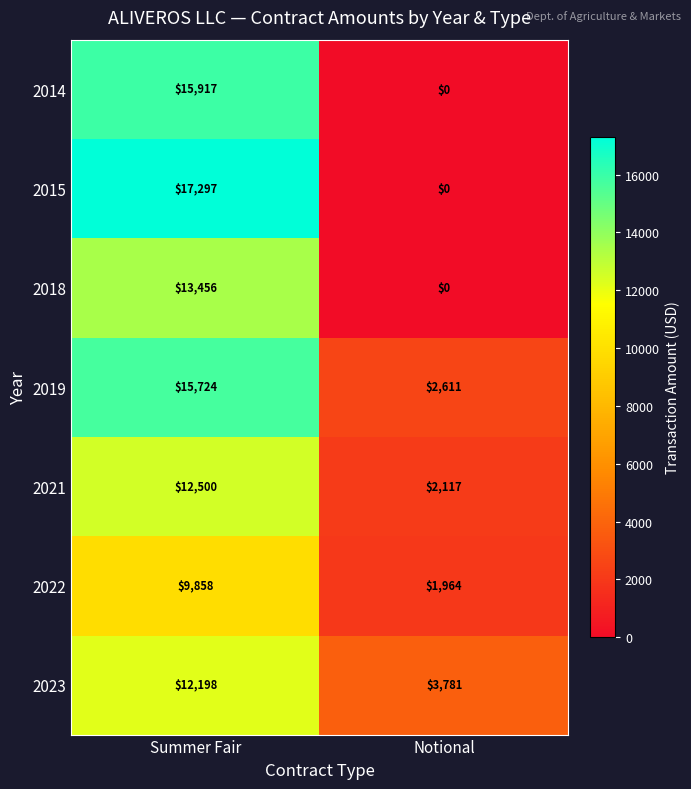

Which series has the largest total across all categories?

2019